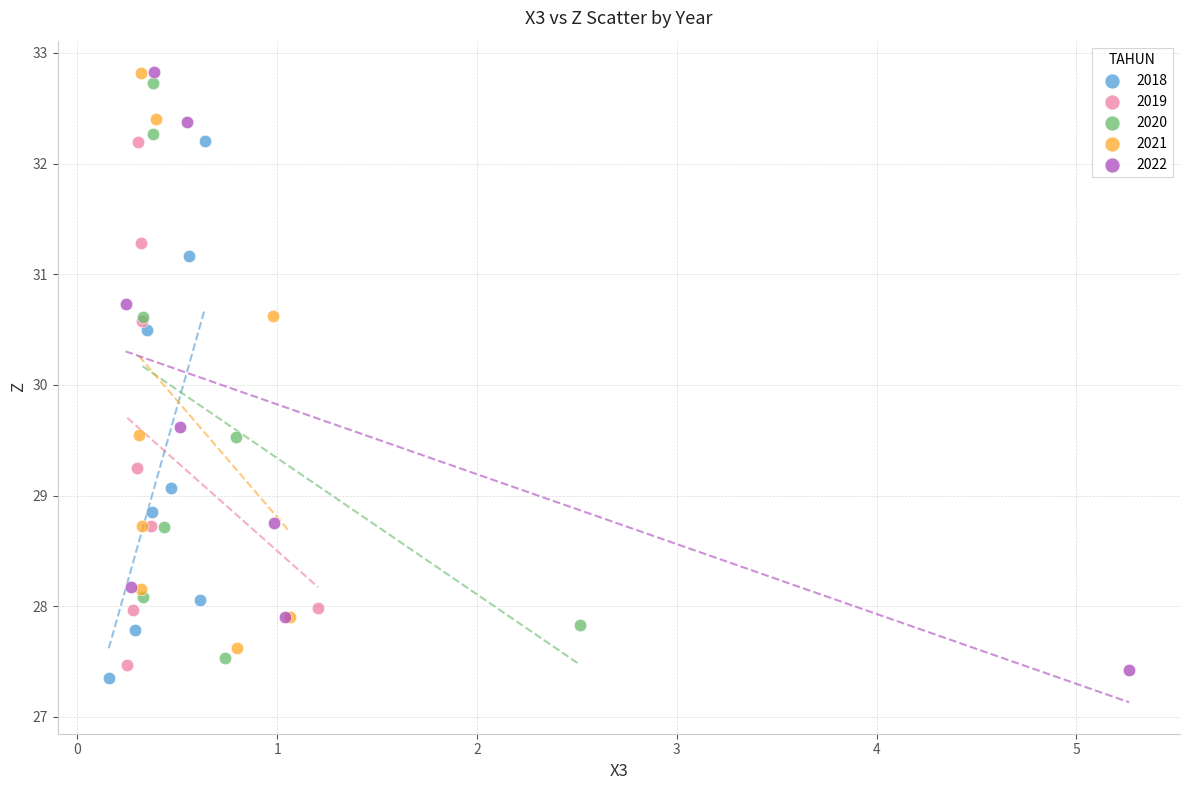

Which series has the largest Y range (max minus min)?

2022